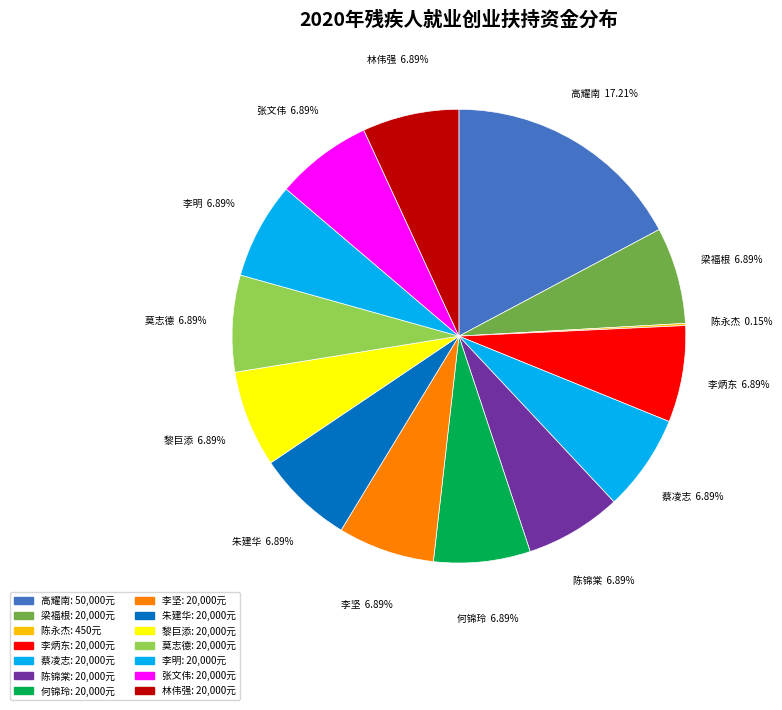

What is the largest slice in the pie chart?

高耀南